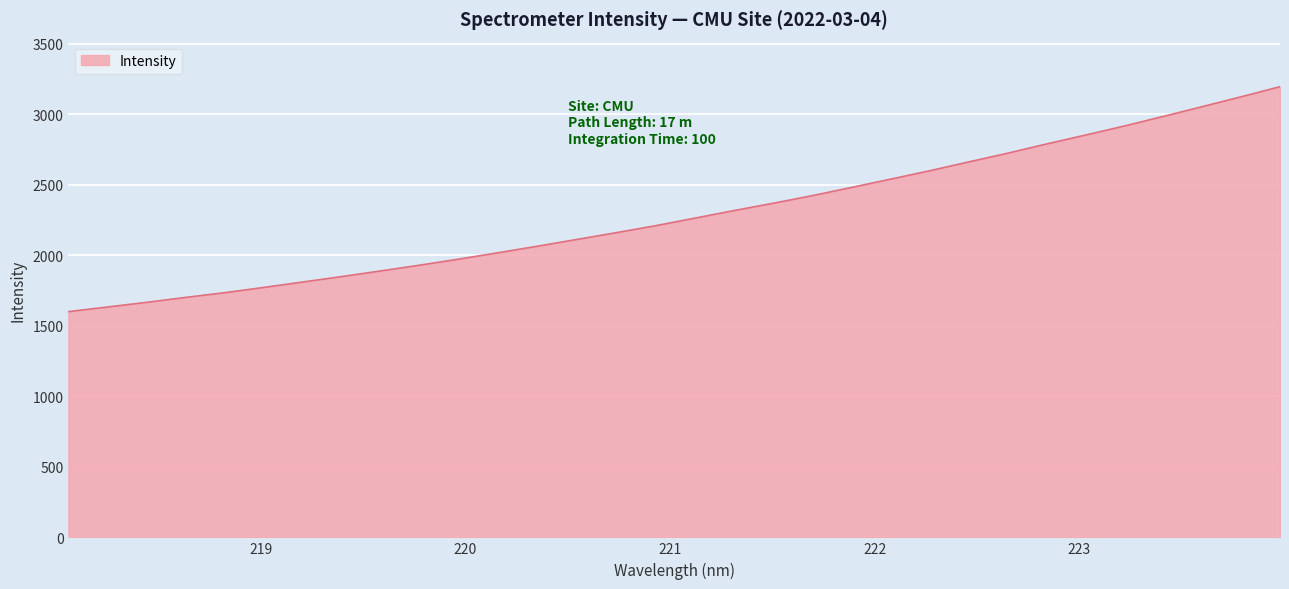

What is the smallest value displayed?

1600.9